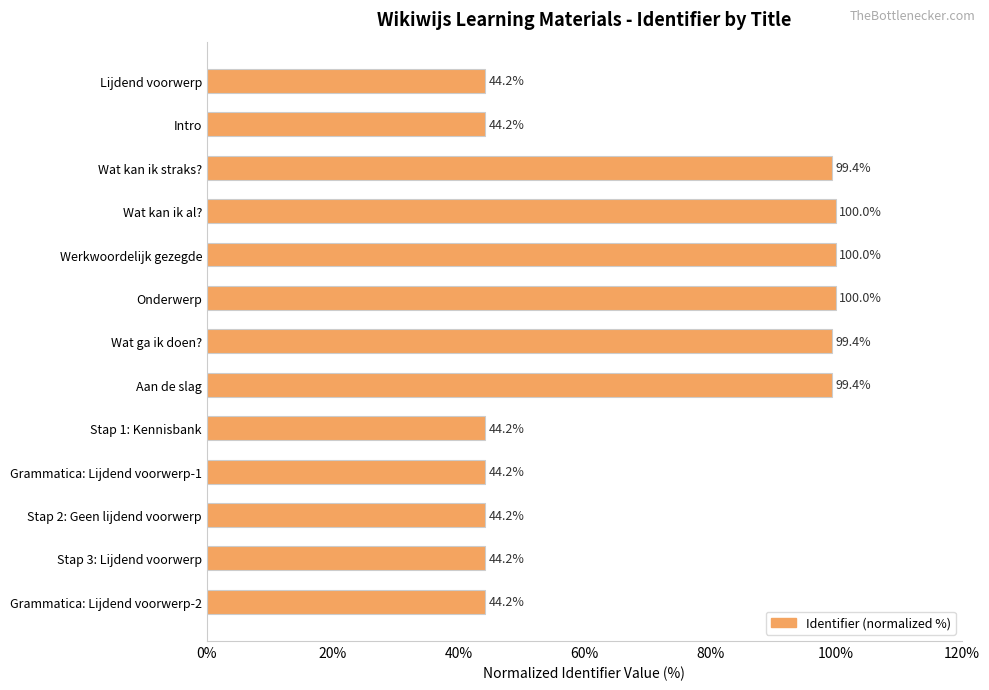

Reading bottom to top, what are all the values shown in this chart?

44.2	44.2	44.2	44.2	44.2	99.4	99.4	100.0	100.0	100.0	99.4	44.2	44.2